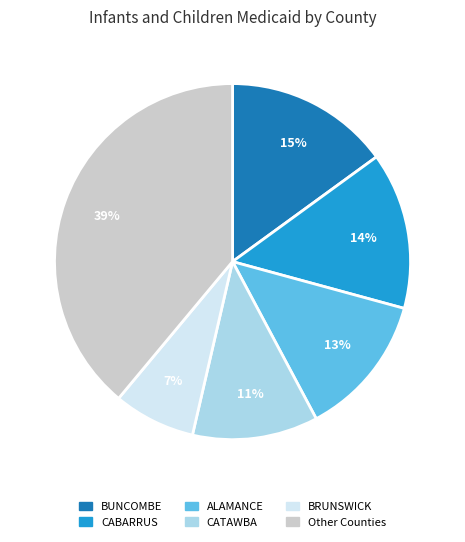

To the nearest percent, what is the average slice percentage?

17%